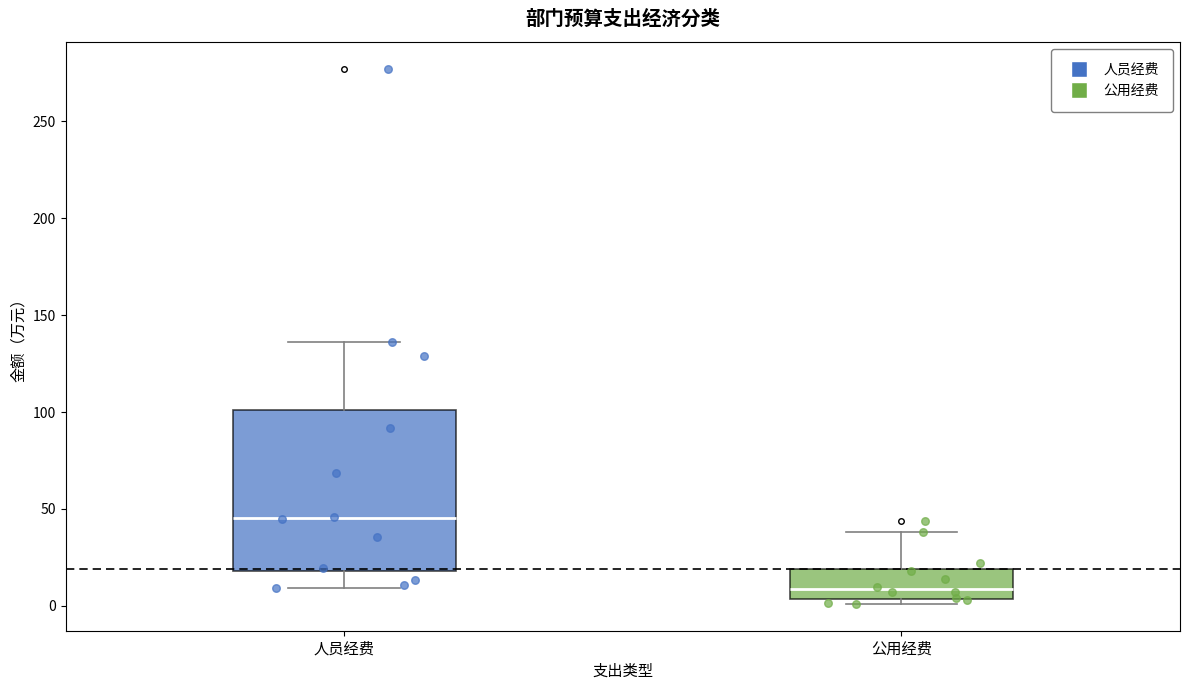

Which box has the highest median line?

人员经费